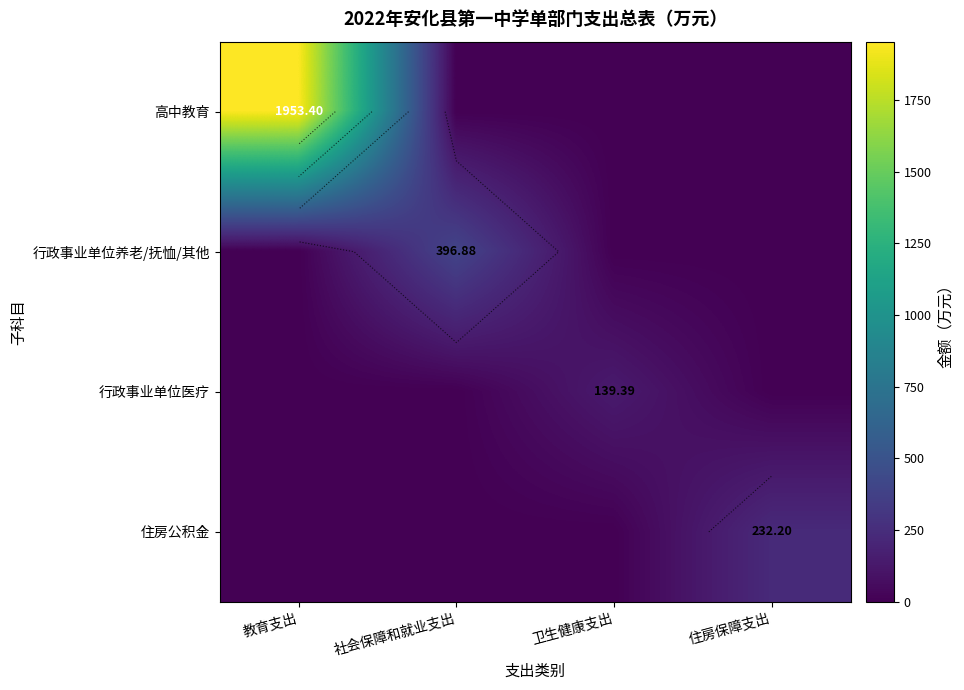

What is the greatest value displayed?

1953.4